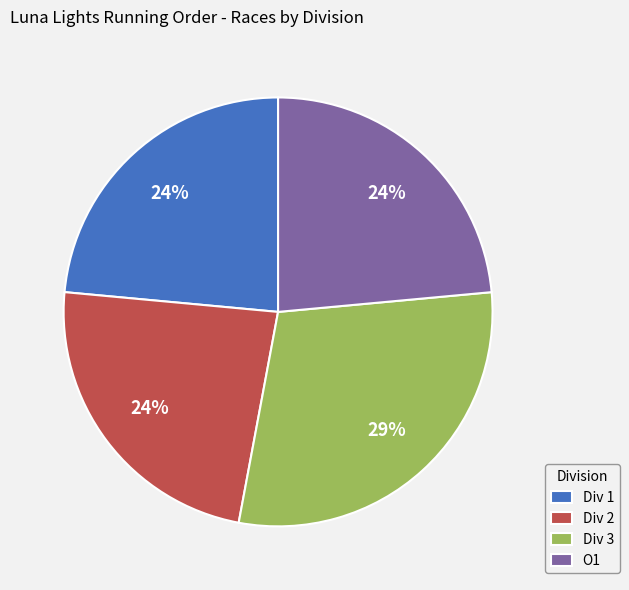

Does Div 1 account for over 50% of the chart?

No